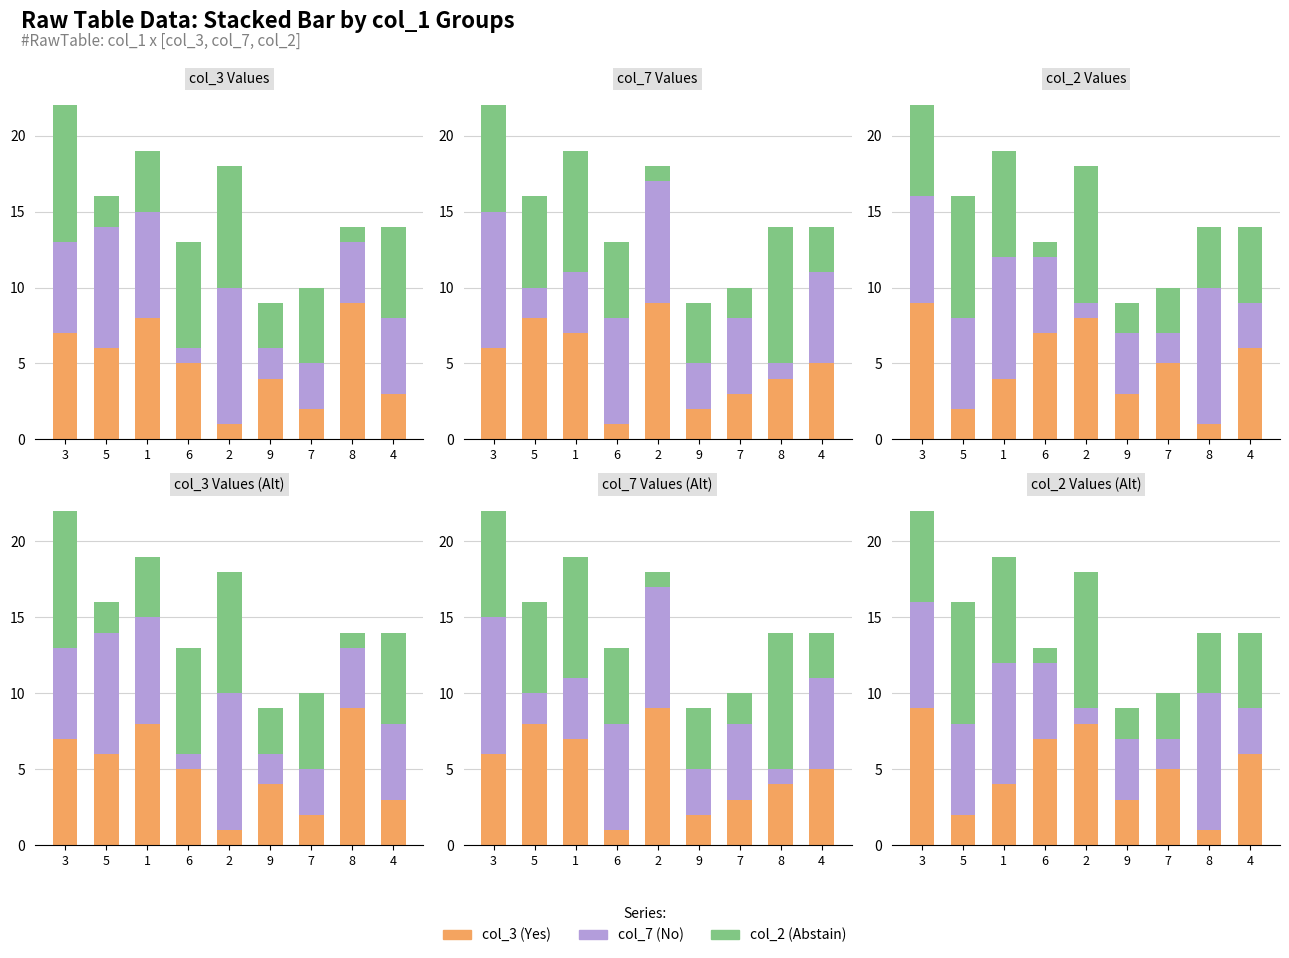

What is the difference between the col_7 values at 3 and 5?

2